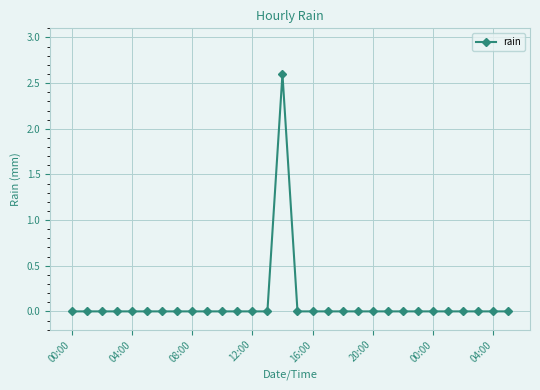

Reading left to right, list all the values displayed in this chart.

0.0	0.0	0.0	0.0	0.0	0.0	0.0	0.0	0.0	0.0	0.0	0.0	0.0	0.0	2.6	0.0	0.0	0.0	0.0	0.0	0.0	0.0	0.0	0.0	0.0	0.0	0.0	0.0	0.0	0.0